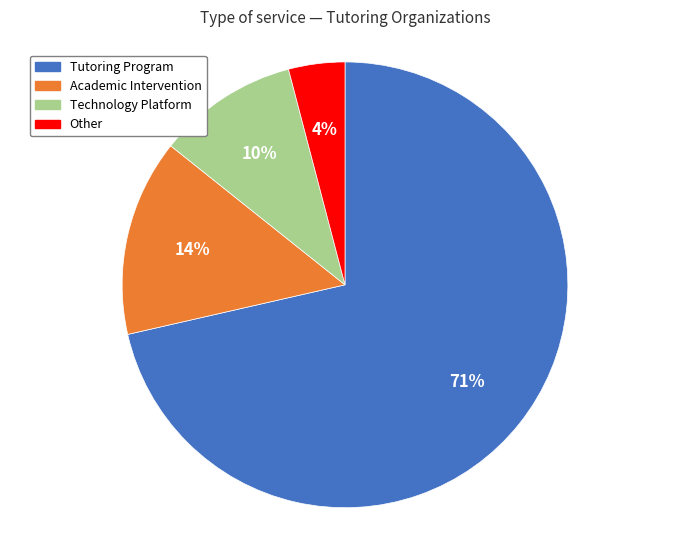

Approximately how many times larger is the value at Other compared to Academic Intervention?

0.3